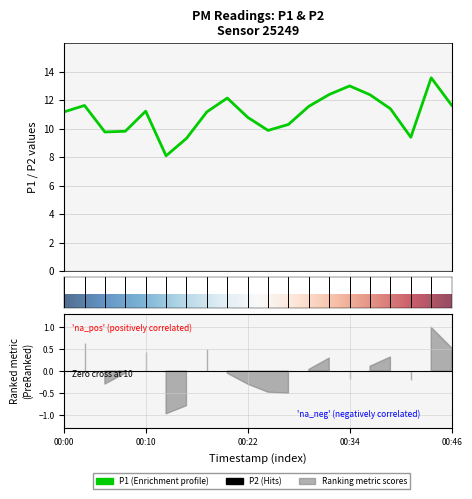

At which label does the data first exceed 11?

00:00